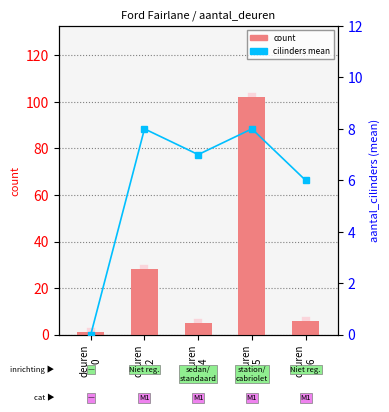

Is the value of aantal_cilinders (mean) at deuren
4 greater than the value of count at deuren
4?

Yes